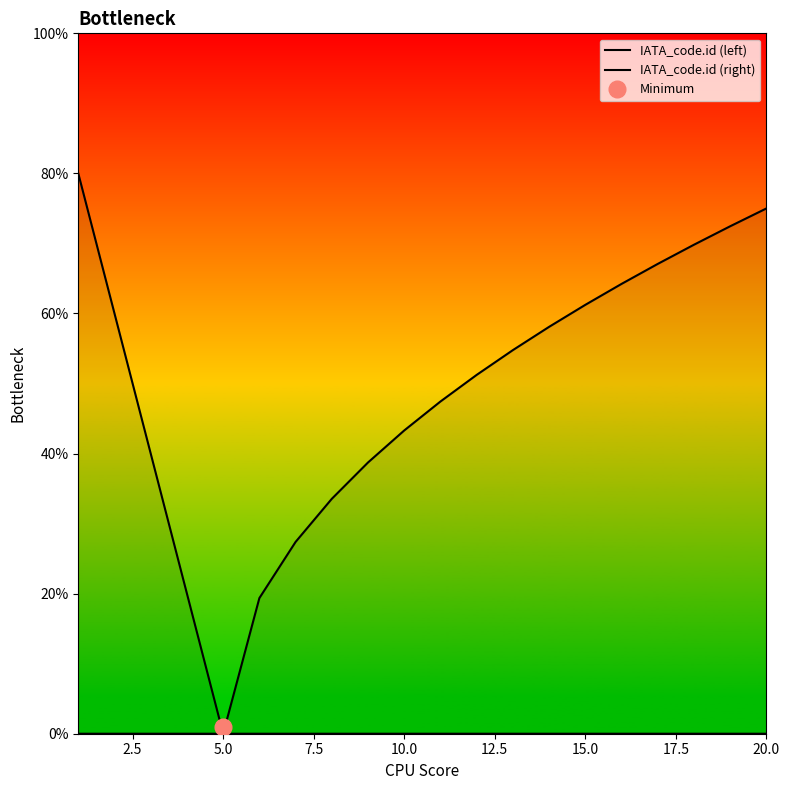

Reading left to right, list all the values displayed in this chart.

IATA_code.id (left): 80.0	60.0	40.0	20.0	0.0	0.0	0.0	0.0	0.0	0.0	0.0	0.0	0.0	0.0	0.0	0.0	0.0	0.0	0.0	0.0
IATA_code.id (right): 0.0	0.0	0.0	0.0	0.0	19.4	27.4	33.5	38.7	43.3	47.4	51.2	54.8	58.1	61.2	64.2	67.1	69.8	72.5	75.0